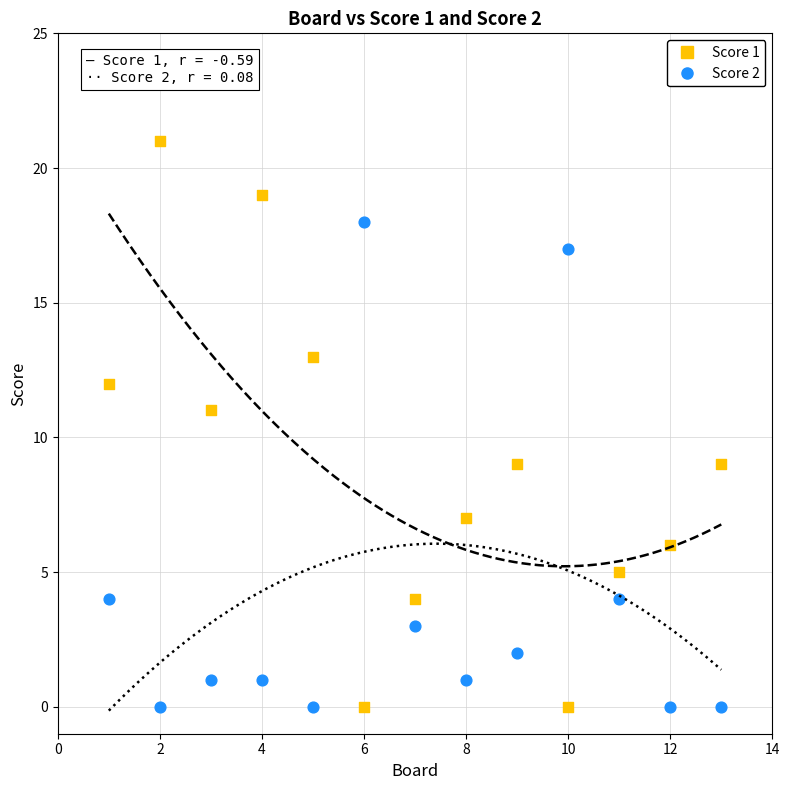

Which series contains the highest Y value?

Score 1